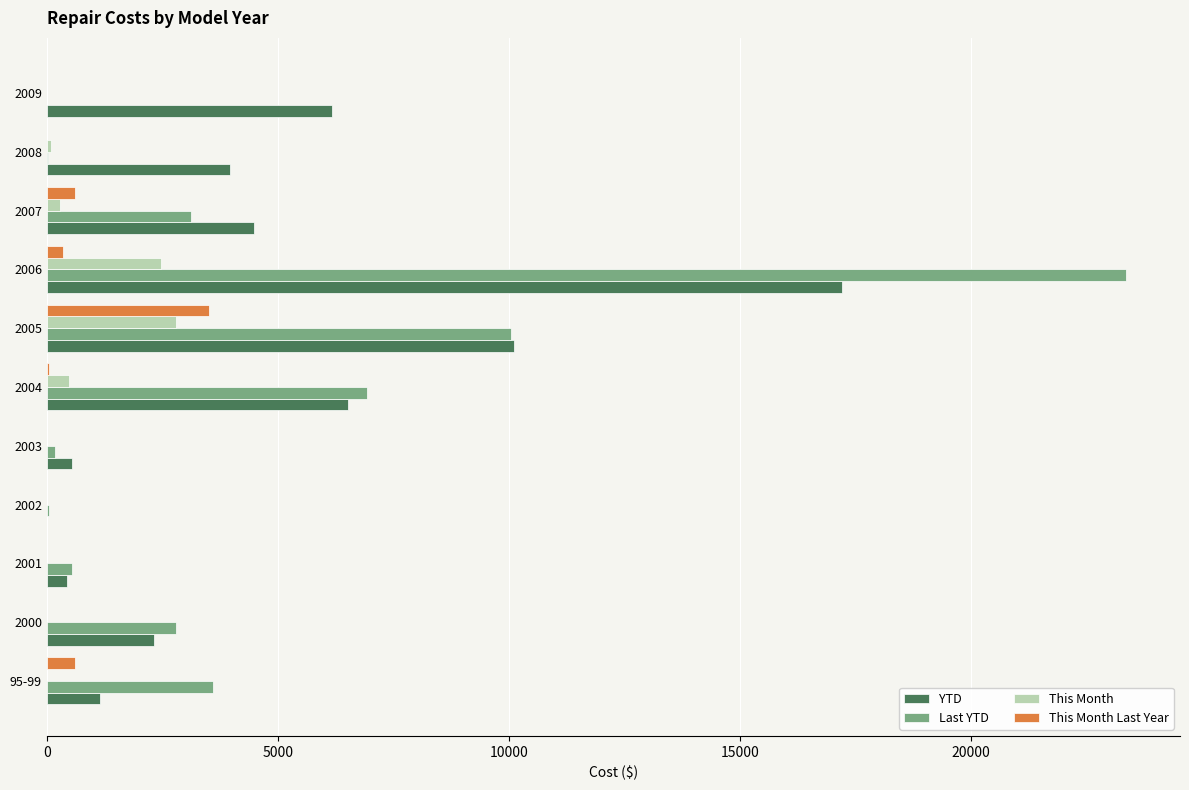

How many data points does each series have?

11